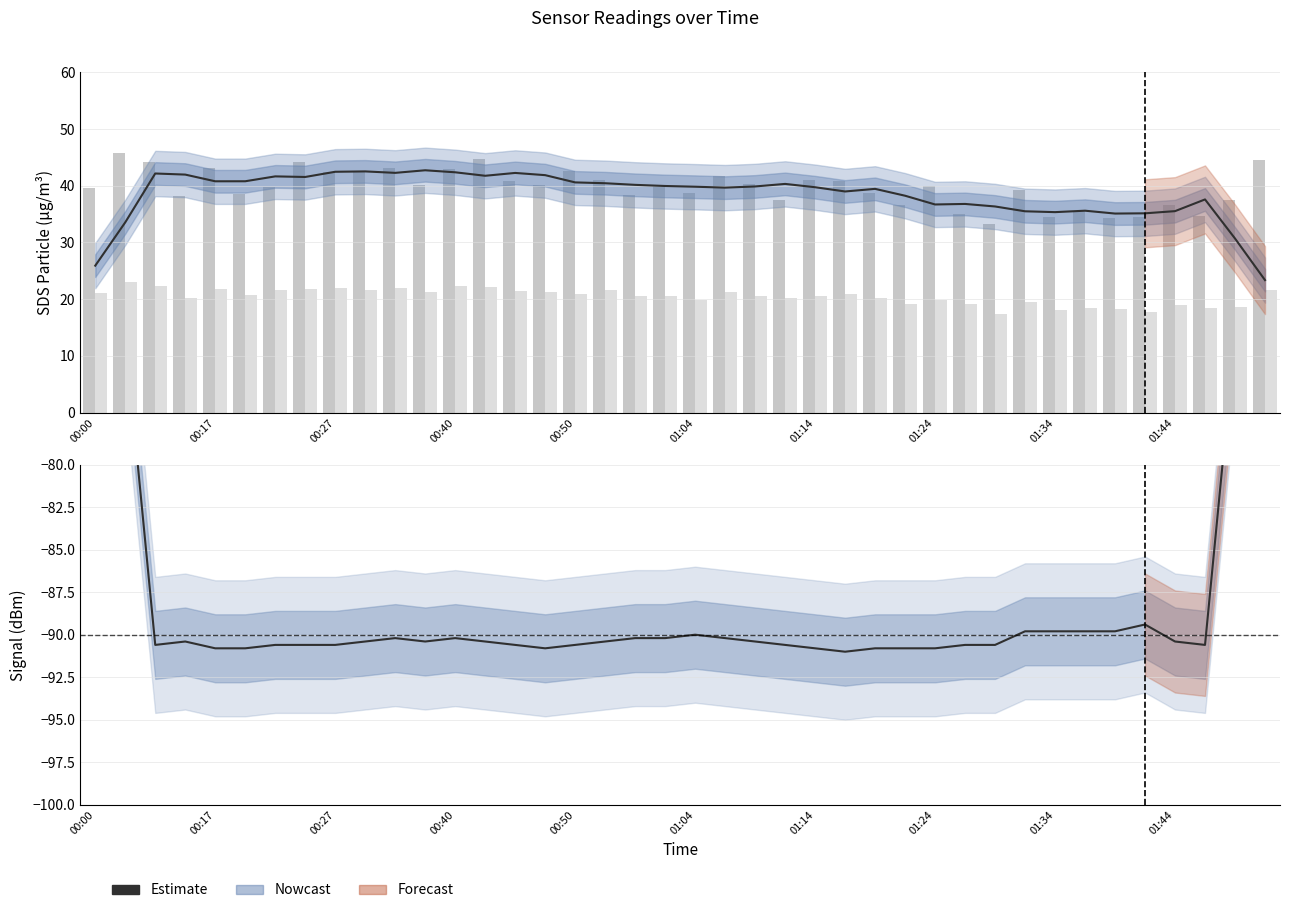

What is the difference between the highest and lowest values at 00:27?

134.9